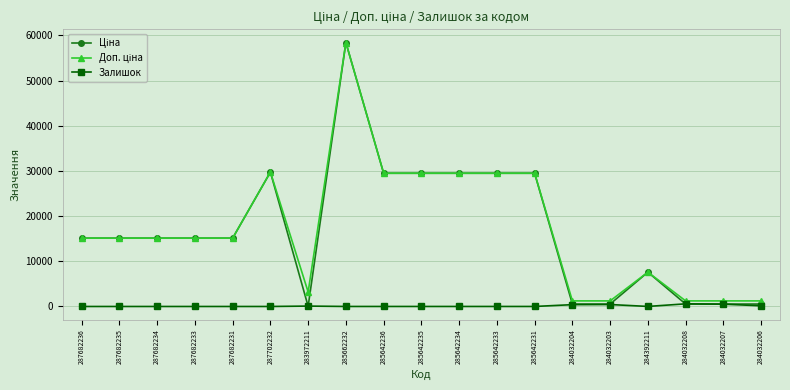

What is the maximum value shown in the chart?

58426.5